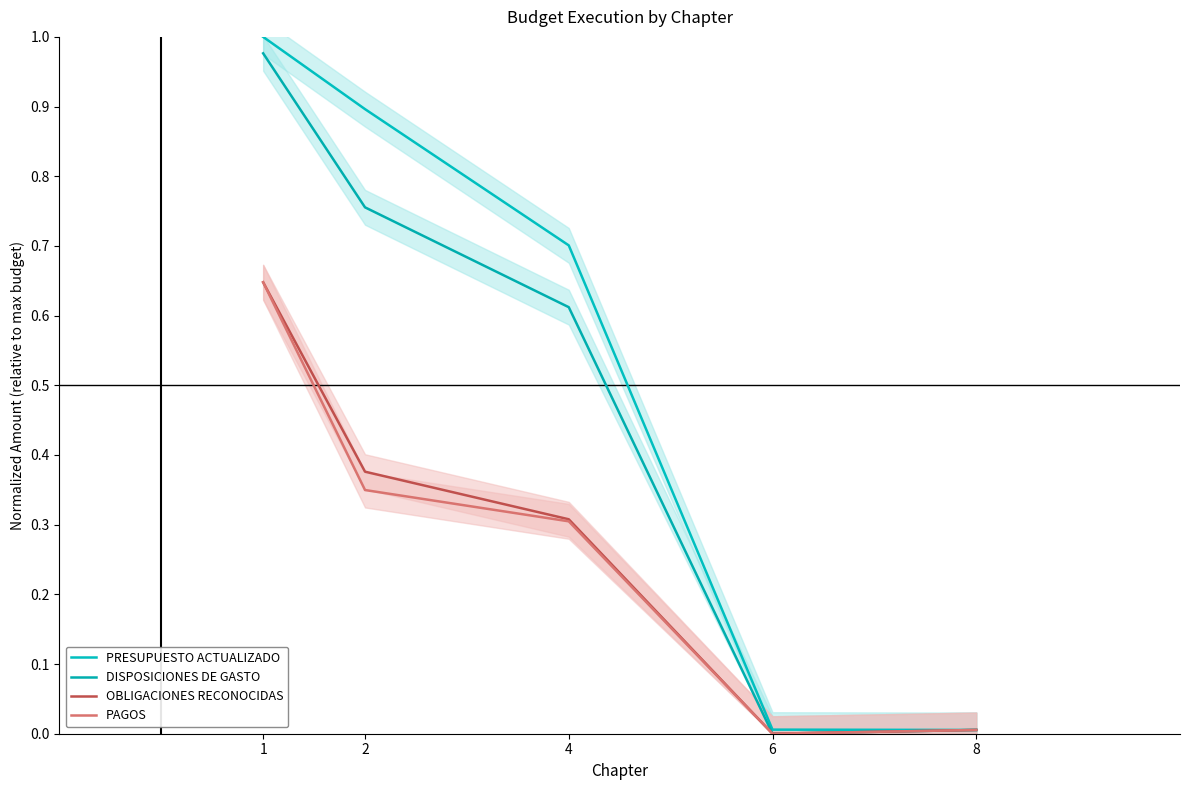

Is this an area chart (filled region under the line)?

No